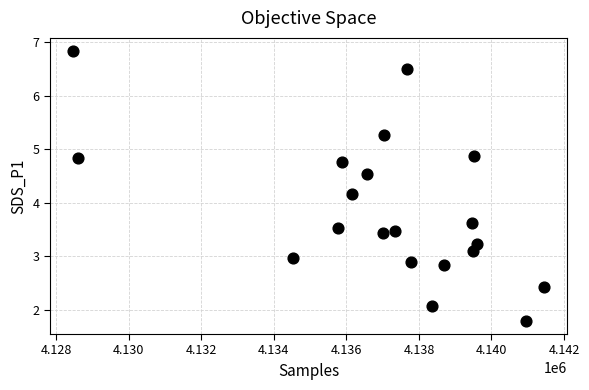

What is the range of Y values (max minus min)?

5.0